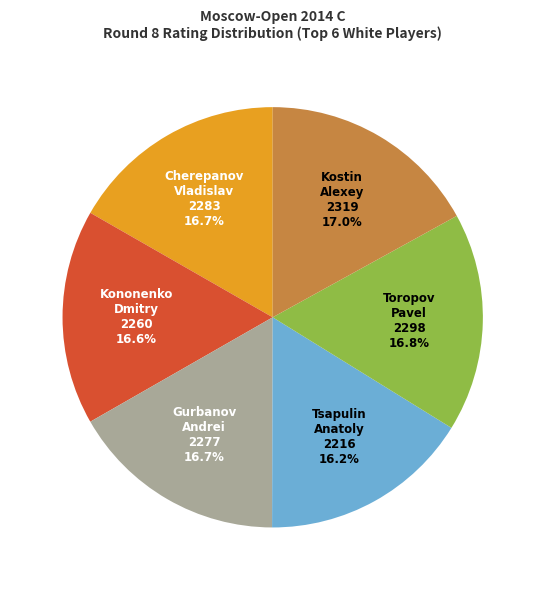

How many segments does this pie chart have?

6